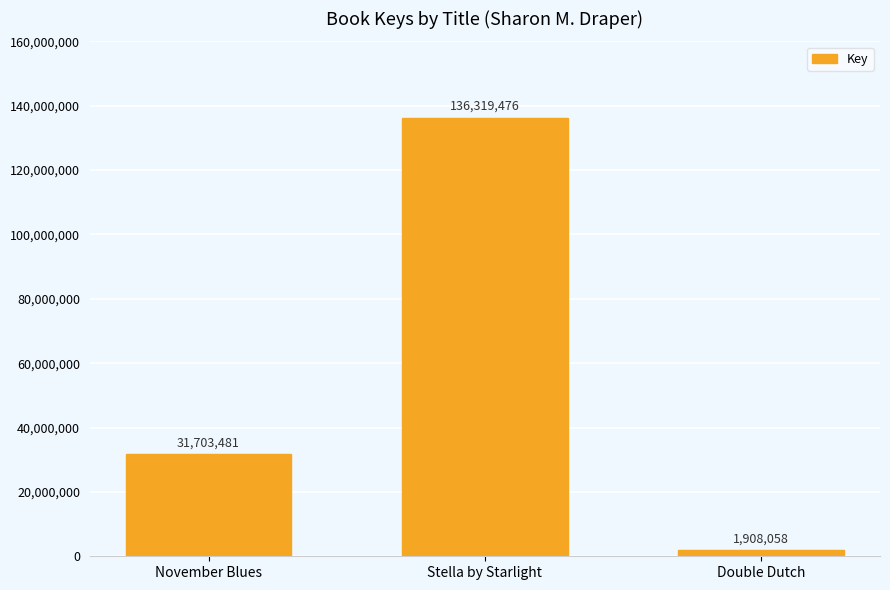

Which label corresponds to the smallest value in the chart?

Double Dutch